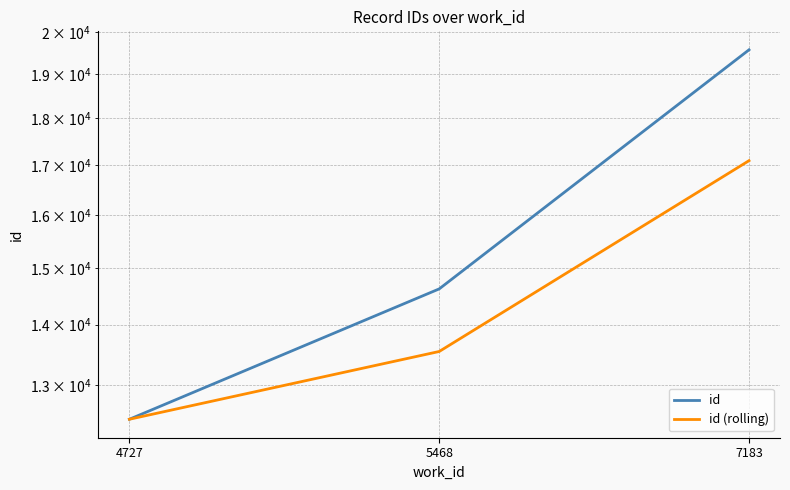

Count the id (rolling) values in the range 12473 to 17097.

3